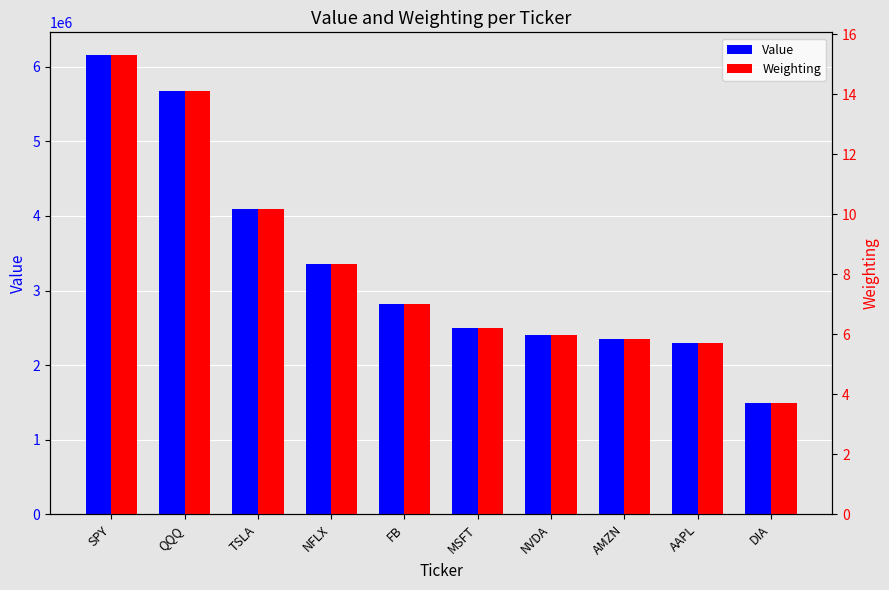

What position from the left is TSLA?

3